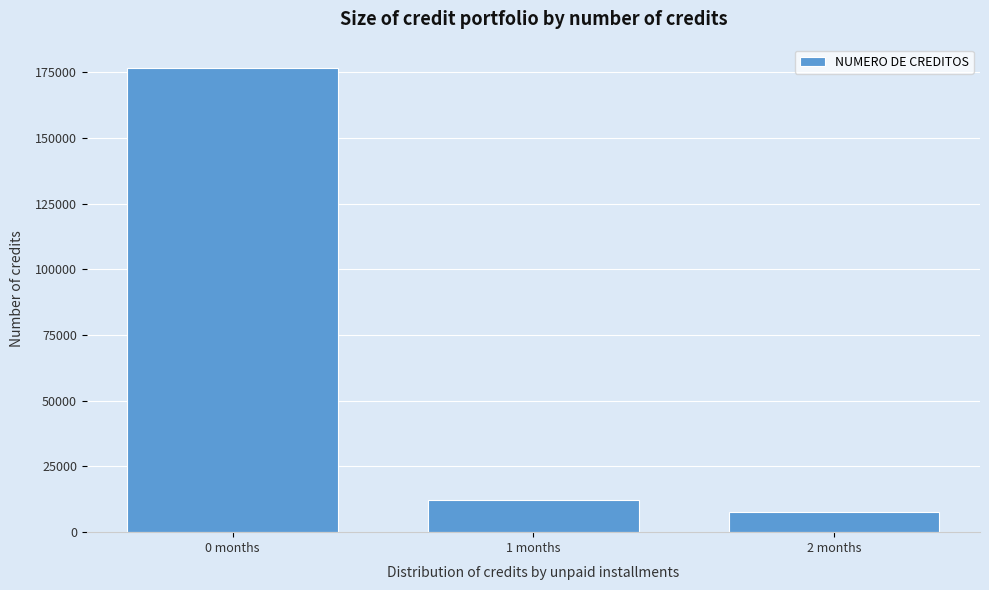

Reading left to right, extract all data points from this chart.

0 months=176775	1 months=12388	2 months=7794